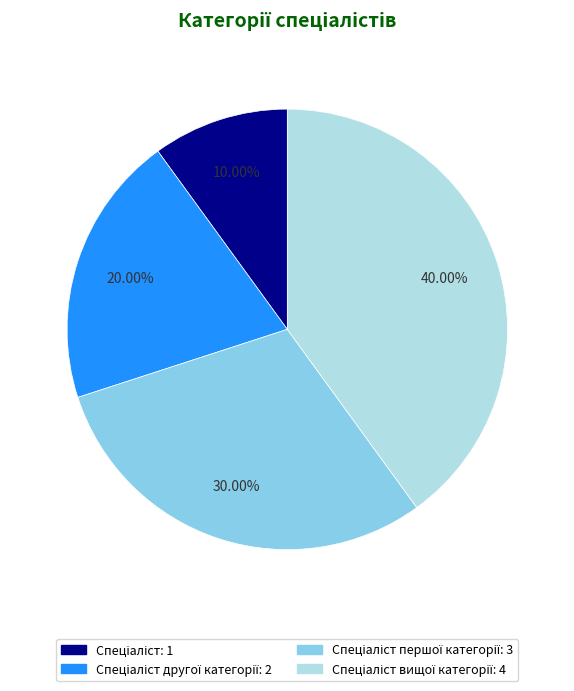

Is there a majority slice in this chart?

No